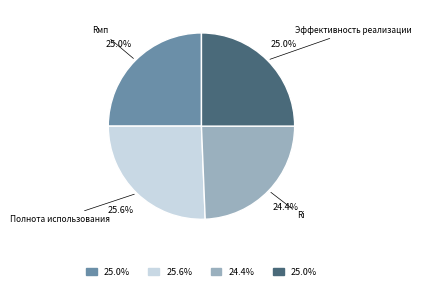

Is there any slice that represents more than half of the pie?

No